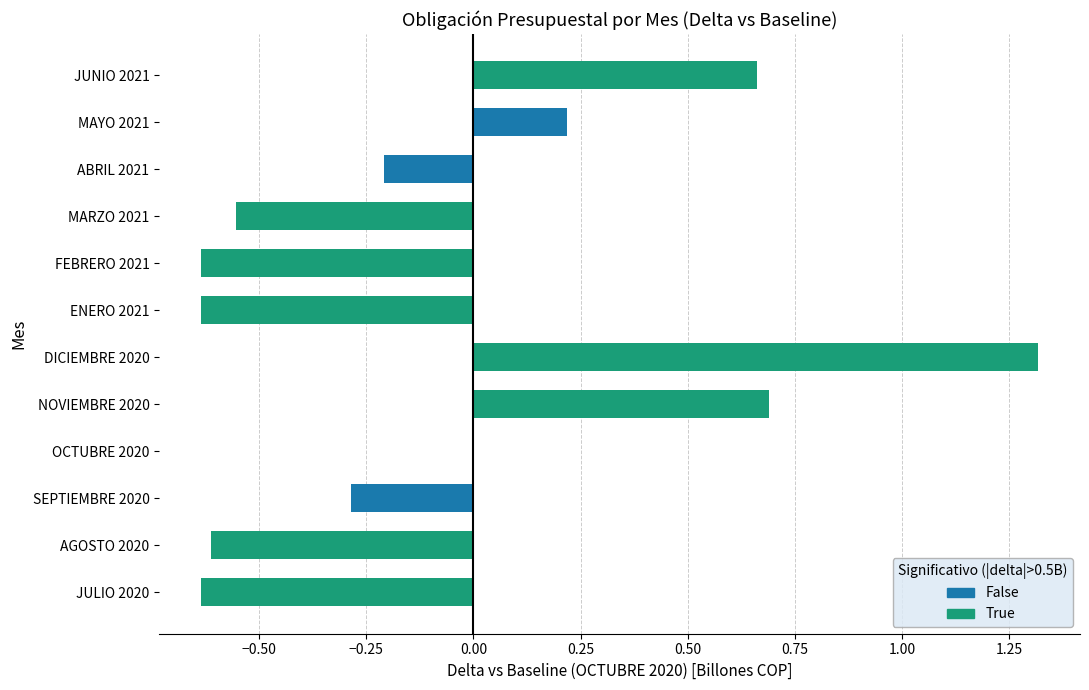

How many categories are shown in the chart?

12